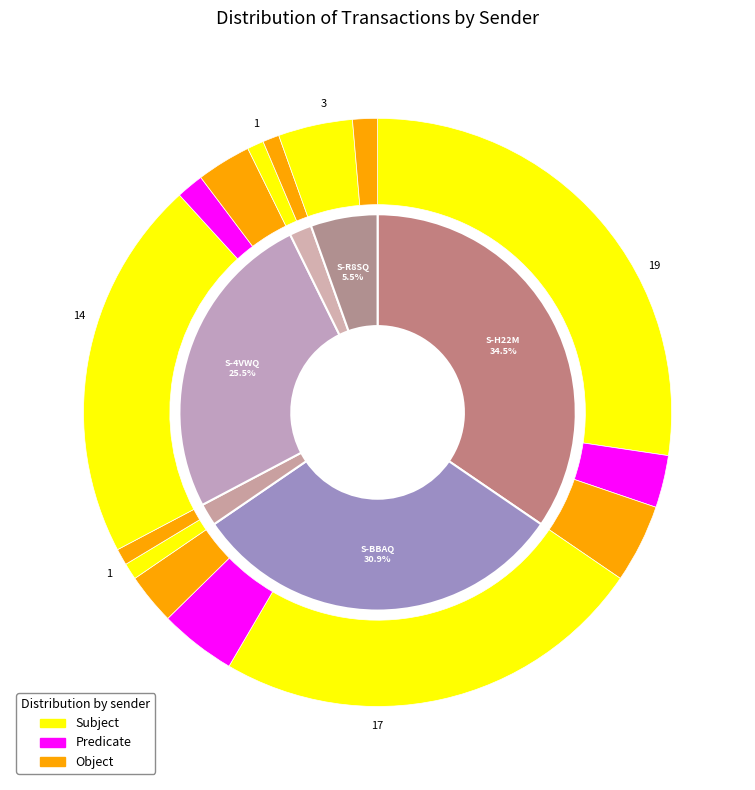

What percentage is NOT represented by S-7B5Q-7AZQ-JX4S-6HWUL?

98.2%